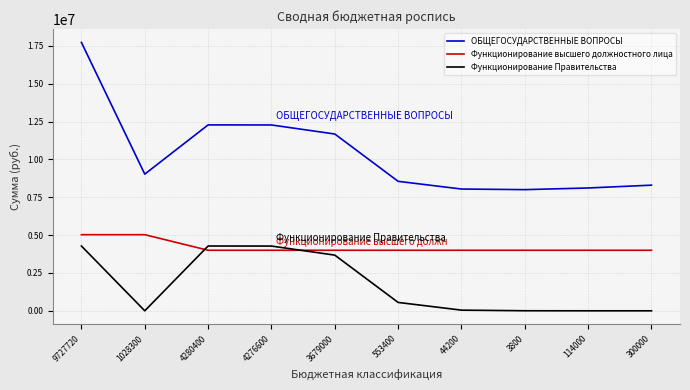

What value does the ОБЩЕГОСУДАРСТВЕННЫЕ ВОПРОСЫ series have at 4280400, to the nearest 100?

12280400